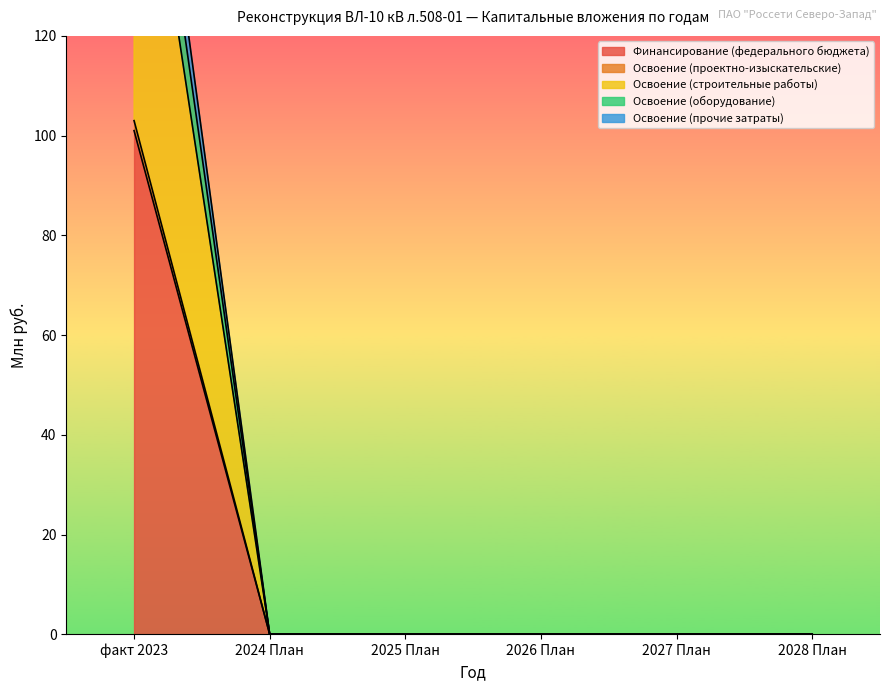

The value of Финансирование (федерального бюджета) at факт 2023 is 101. True or false?

True